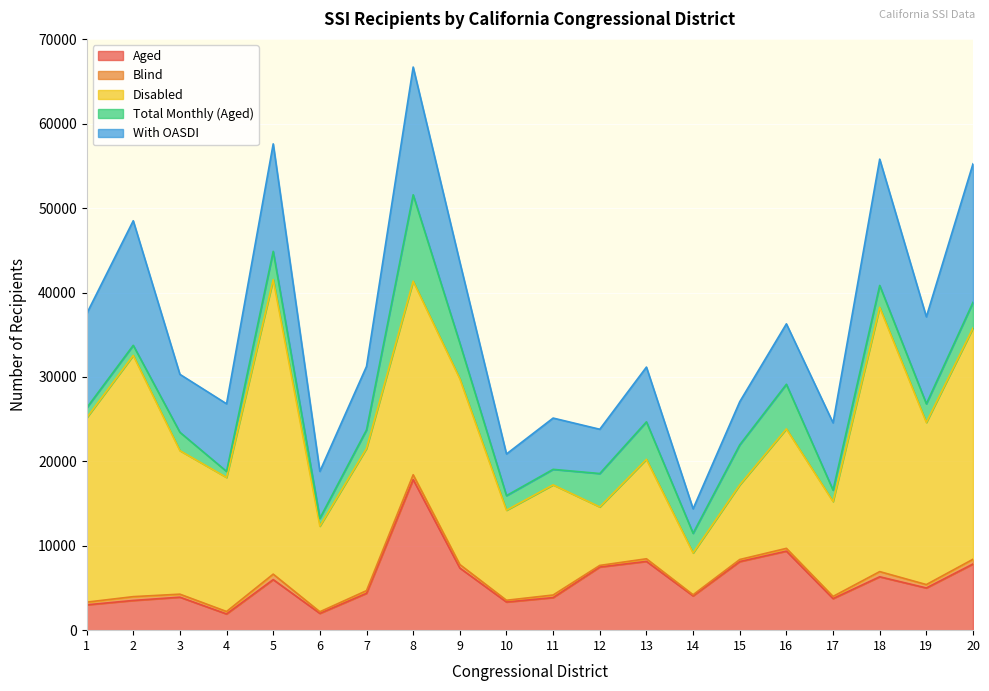

Where is the first local maximum for Disabled?

2